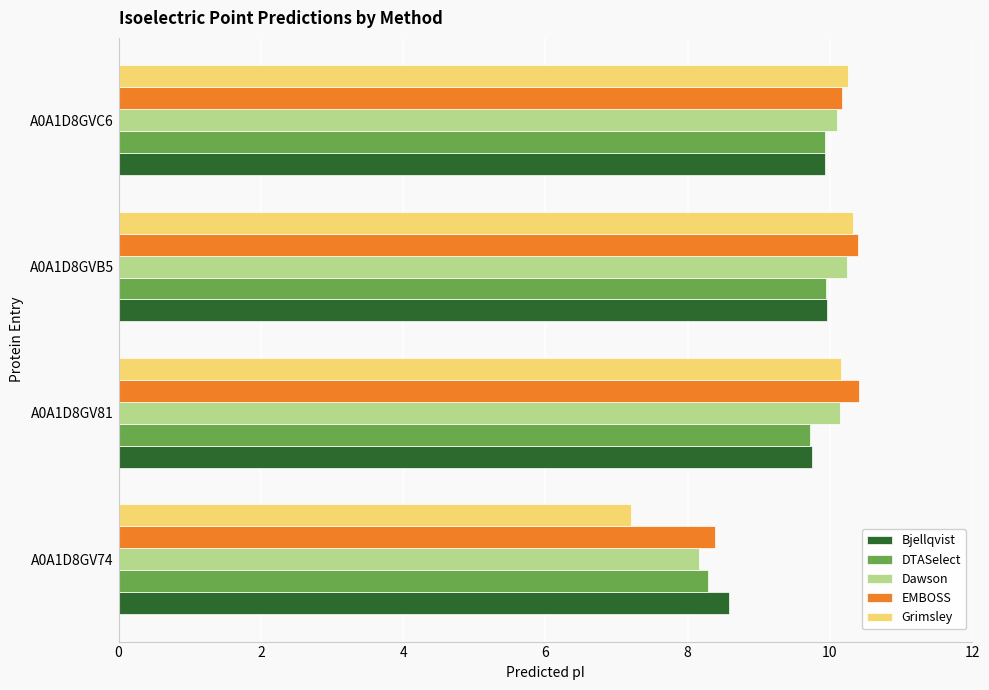

True or false: DTASelect has a value of 5.0 at A0A1D8GV81.

False